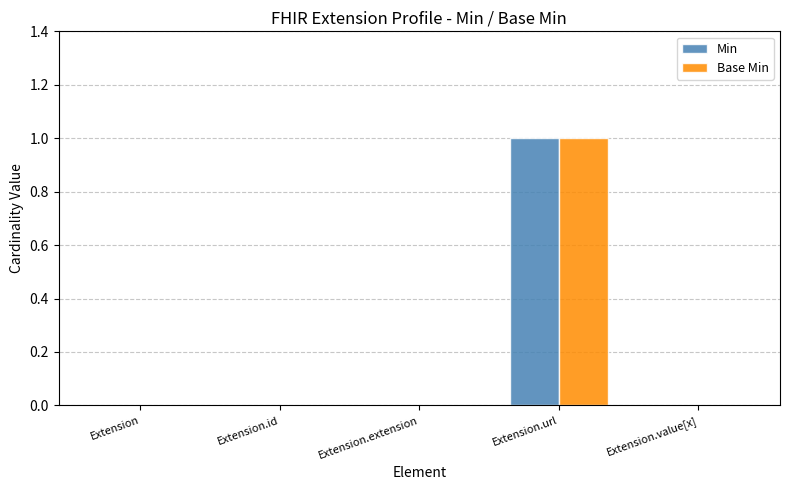

The Base Min series shows 1 at Extension.extension. True or false?

False